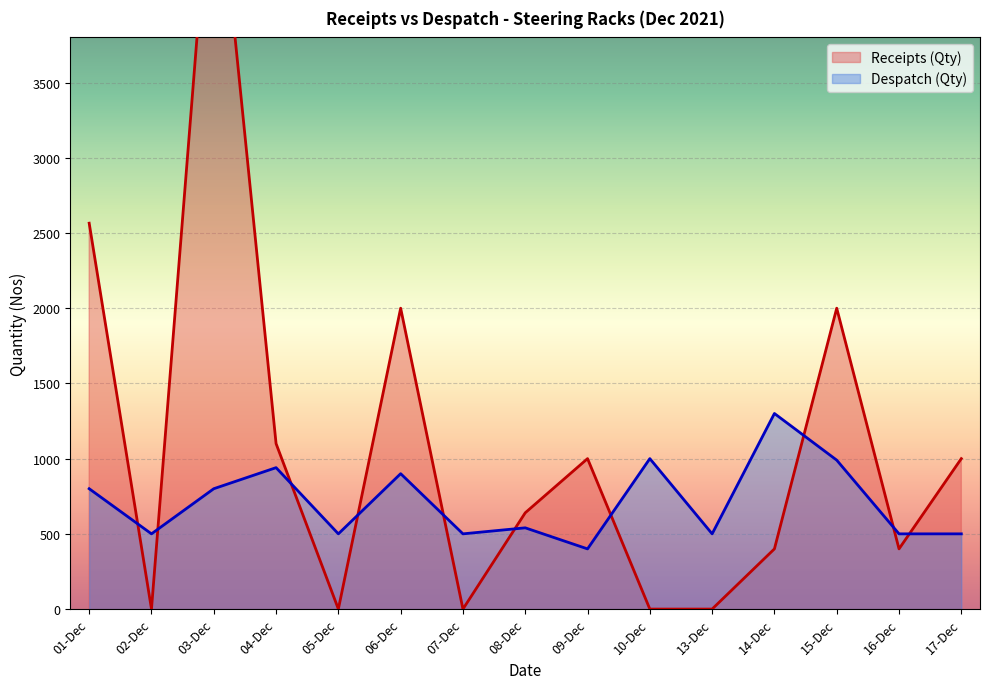

True or false: Despatch (Qty) and Receipts (Qty) intersect in this chart.

True